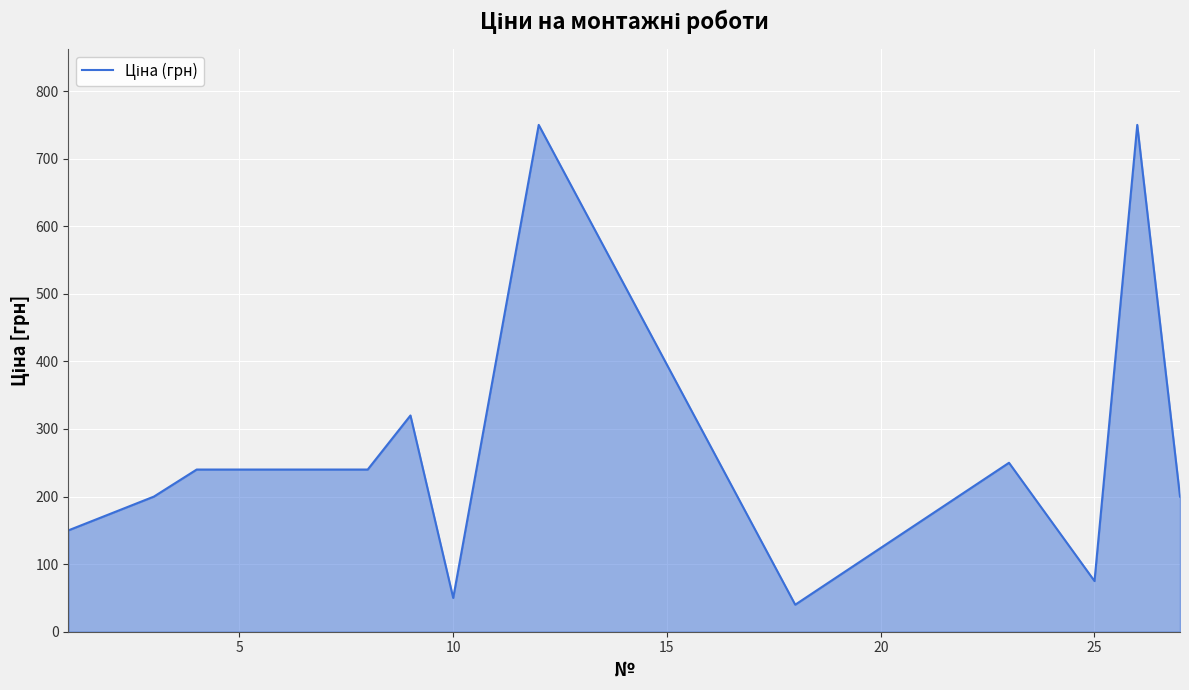

What is the smallest value displayed?

40